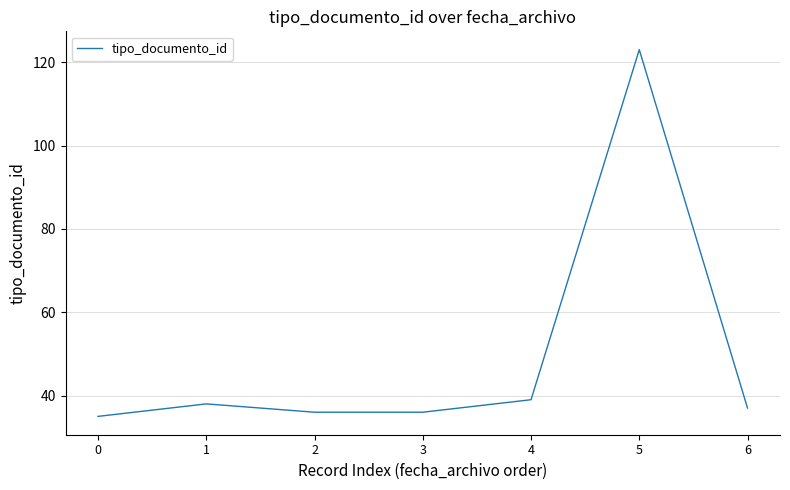

What is the change in value from 3 to 5?

+87